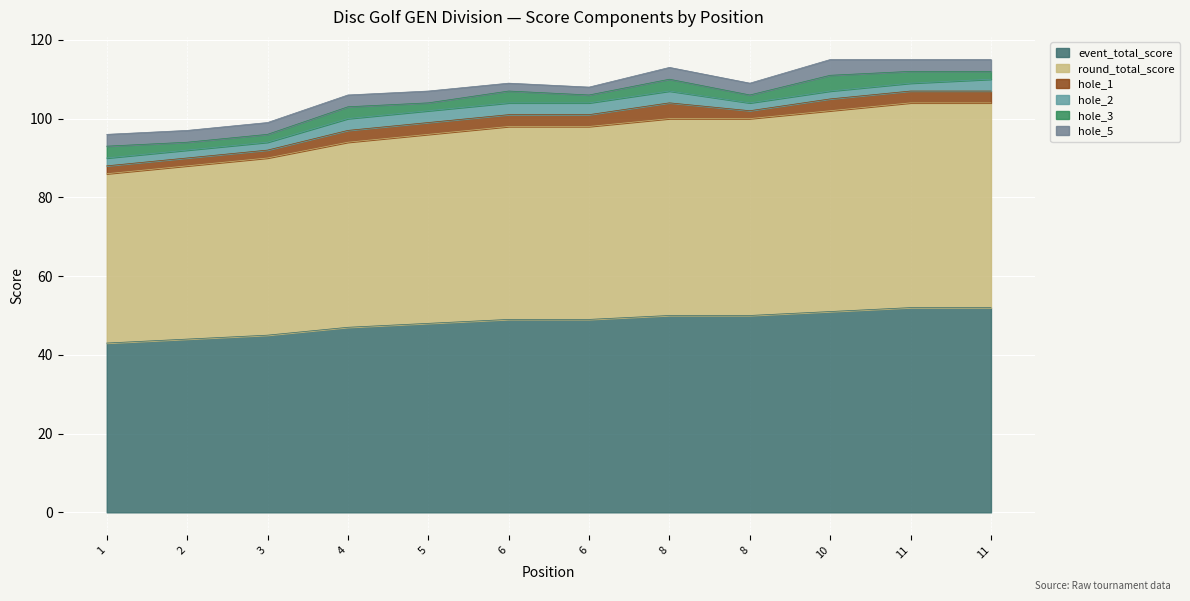

Which series has the largest total across all categories?

event_total_score